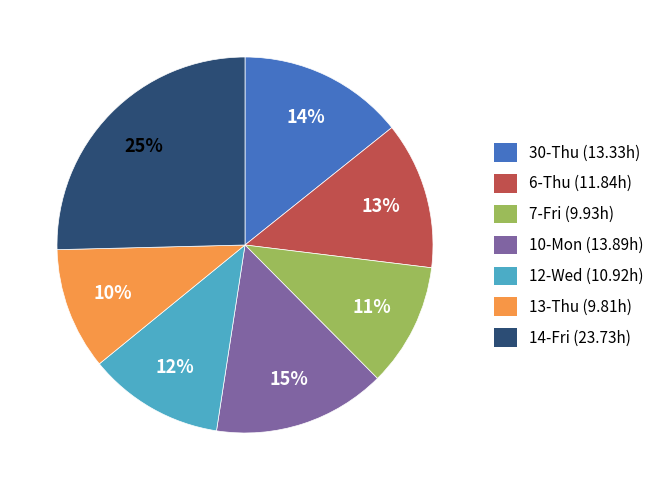

Is 7-Fri the majority of the pie?

No